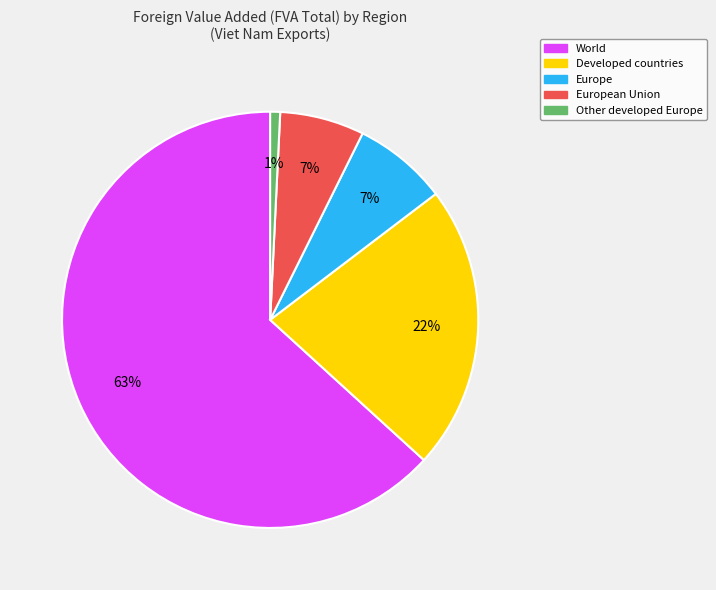

How many slices are in this pie chart?

5